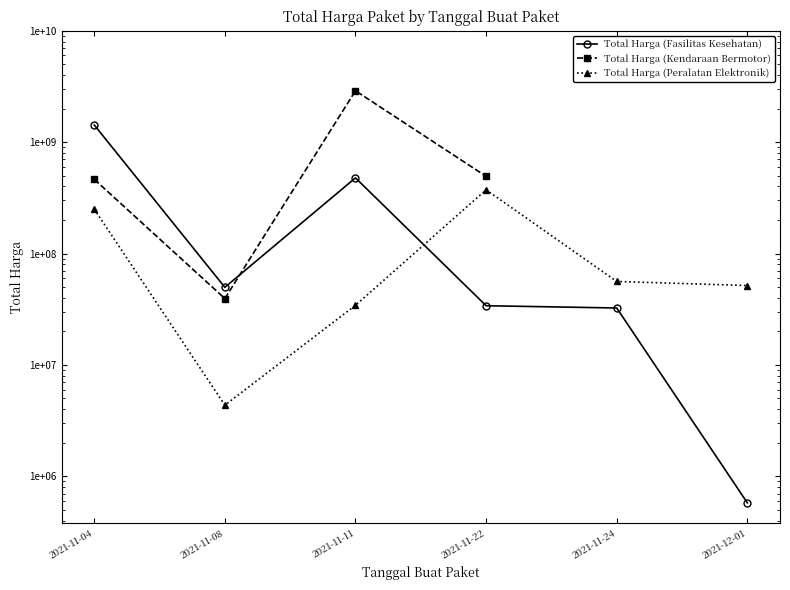

What is the difference between the maximum and minimum values in the Total Harga (Peralatan Elektronik) series?

369054000.0